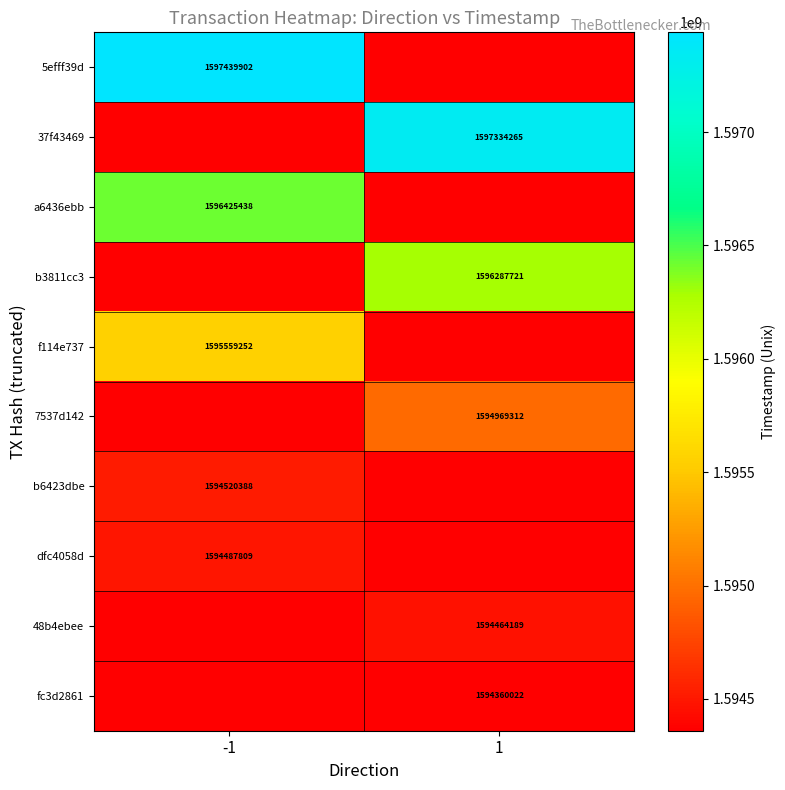

Is the value of dfc4058d at -1 greater than the value of 5efff39d at -1?

No